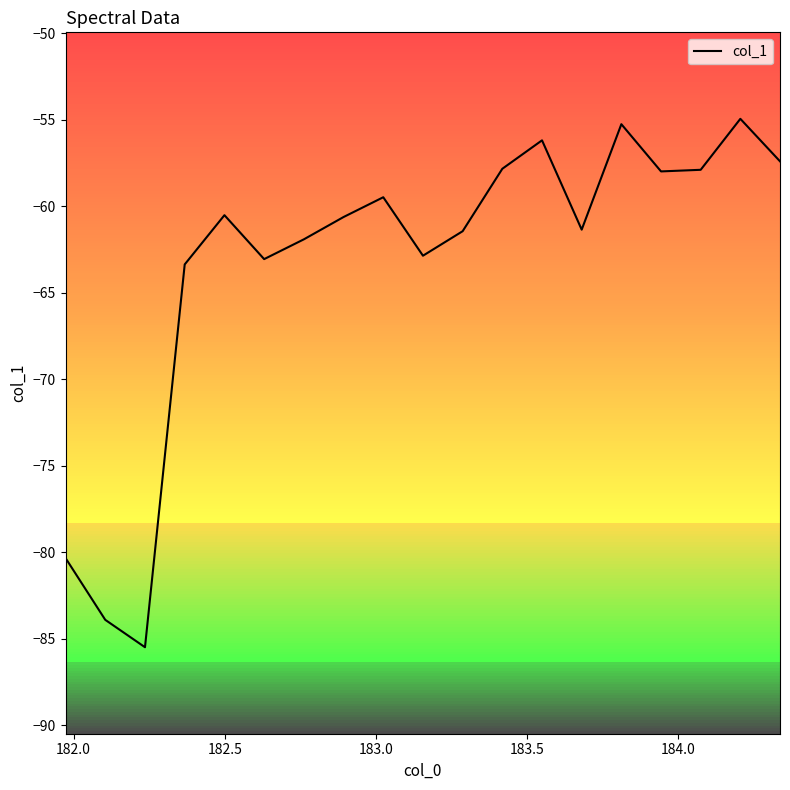

What is the minimum value for col_1?

-85.5